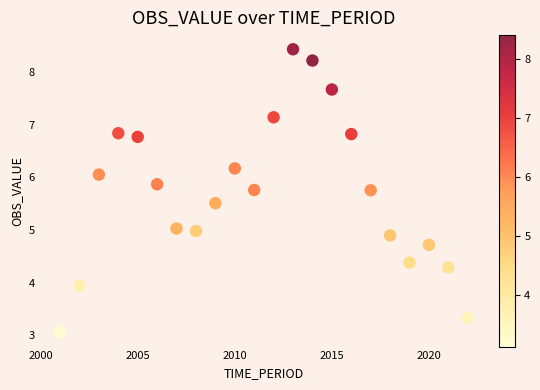

What is the range of X values (max minus min)?

21.0